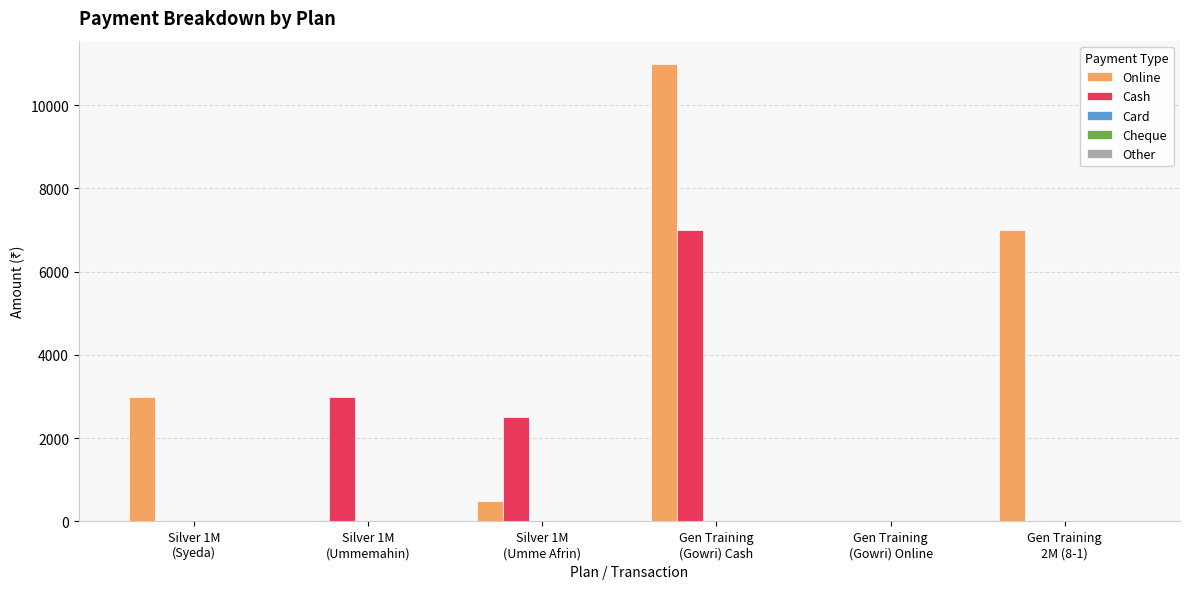

What is the maximum value shown in the chart?

11000